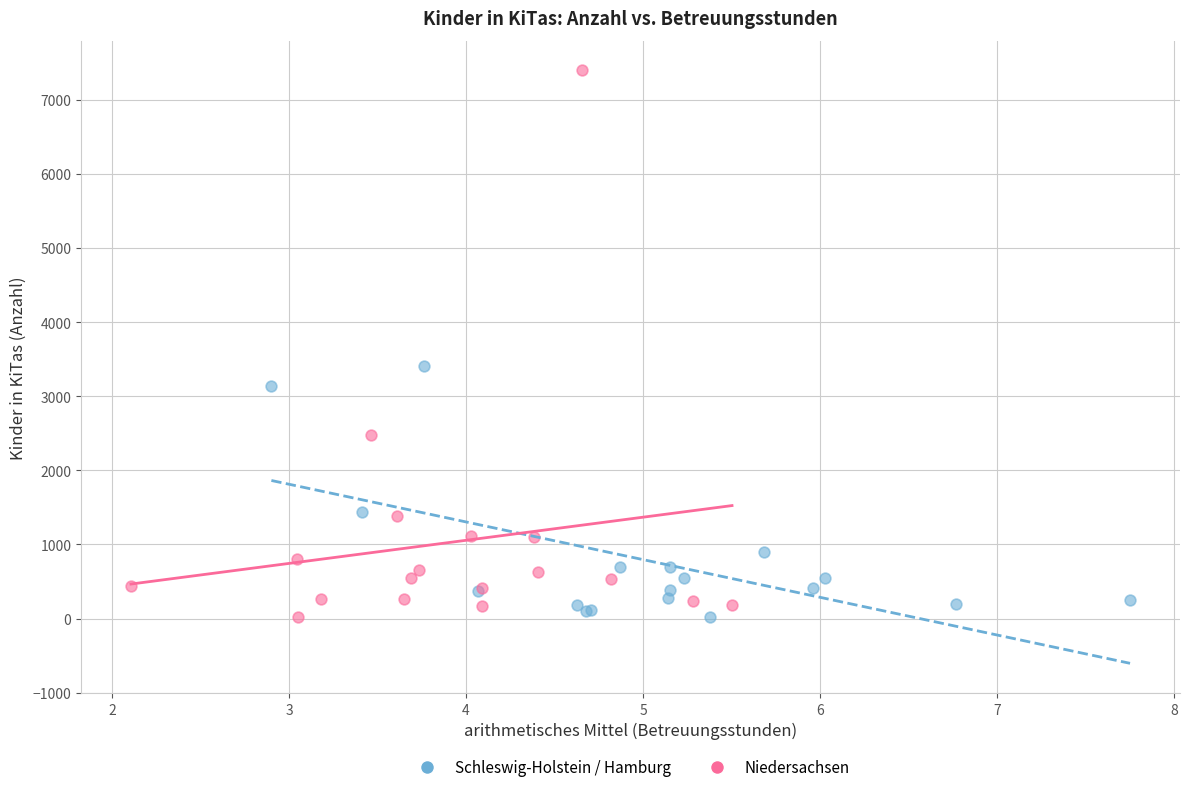

Which series contains the highest Y value?

Niedersachsen